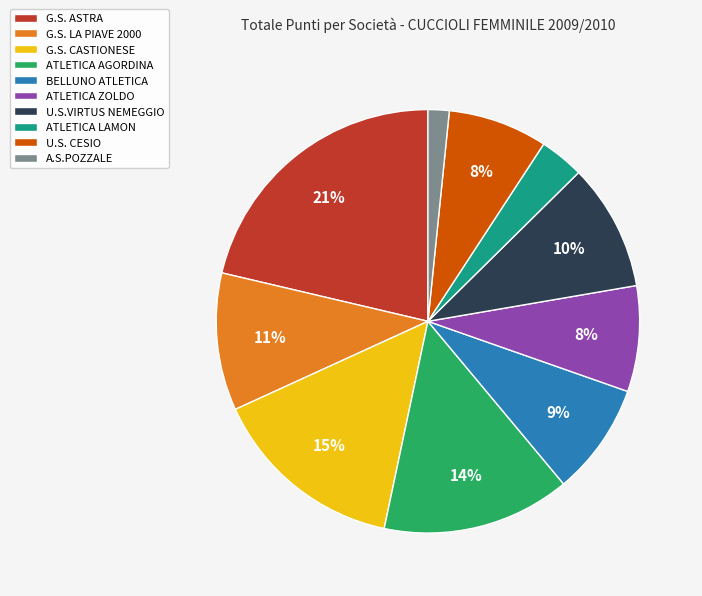

Which has a higher value, G.S. LA PIAVE 2000 or ATLETICA LAMON?

G.S. LA PIAVE 2000